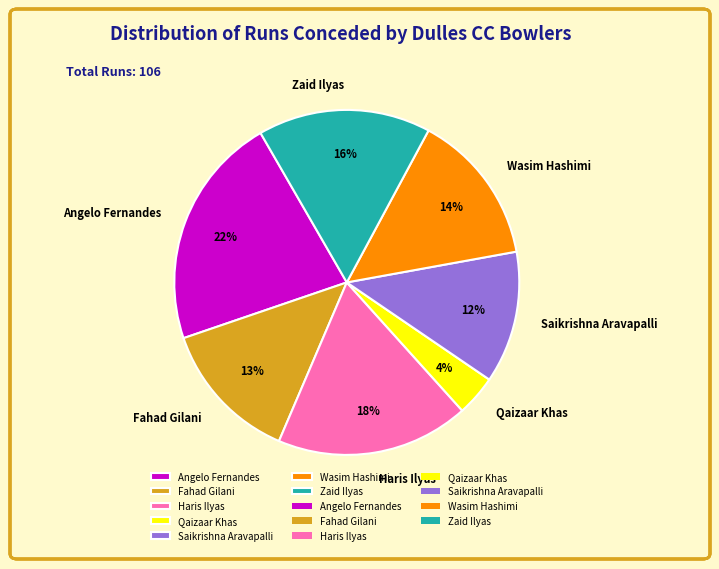

Combined, do Saikrishna Aravapalli and Zaid Ilyas account for over 50%?

No